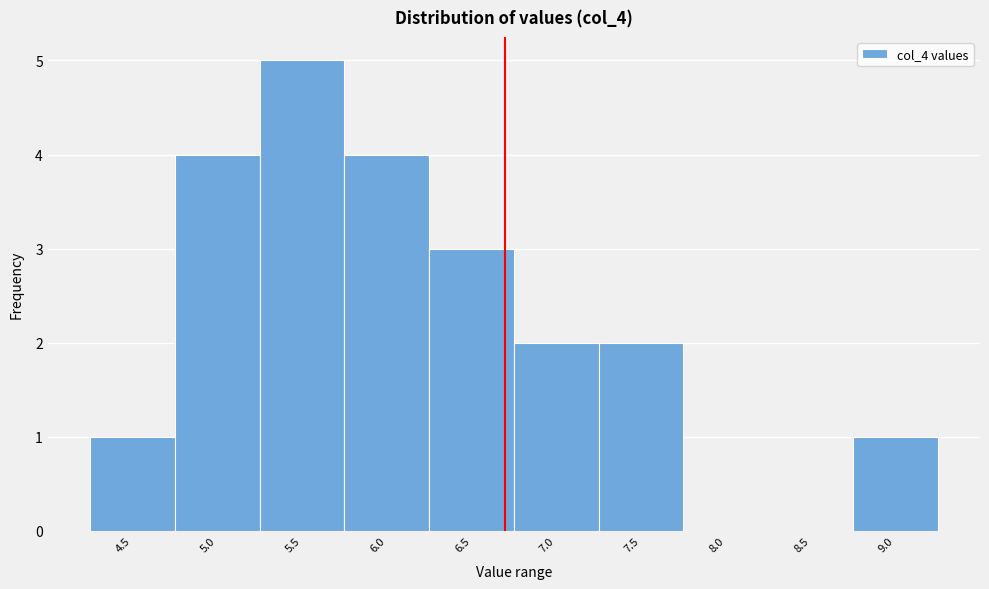

Reading right to left, extract all data points from this chart.

9.0=1	8.5=0	8.0=0	7.5=2	7.0=2	6.5=3	6.0=4	5.5=5	5.0=4	4.5=1